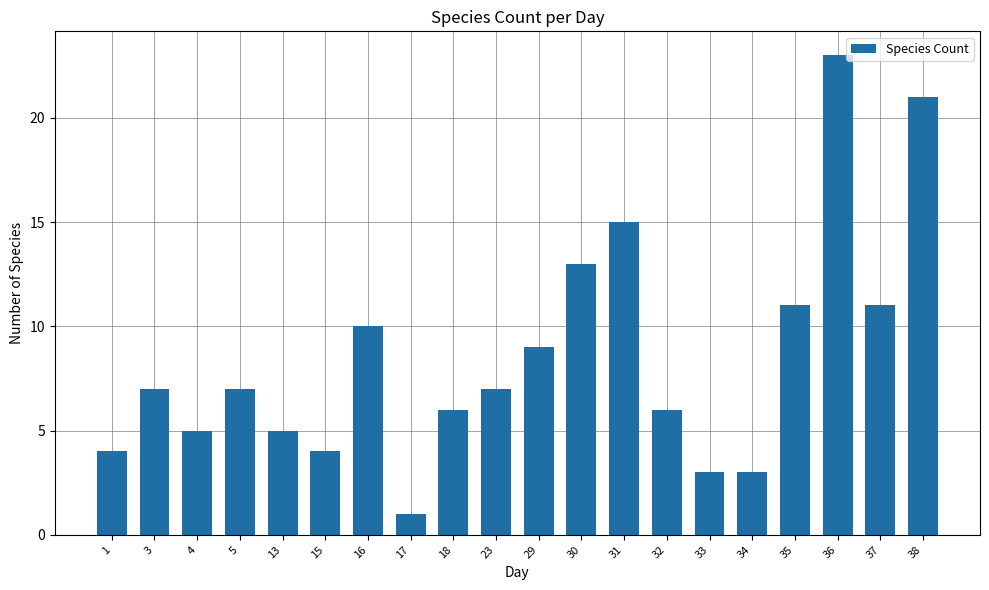

Between 31 and 13, which is larger?

31